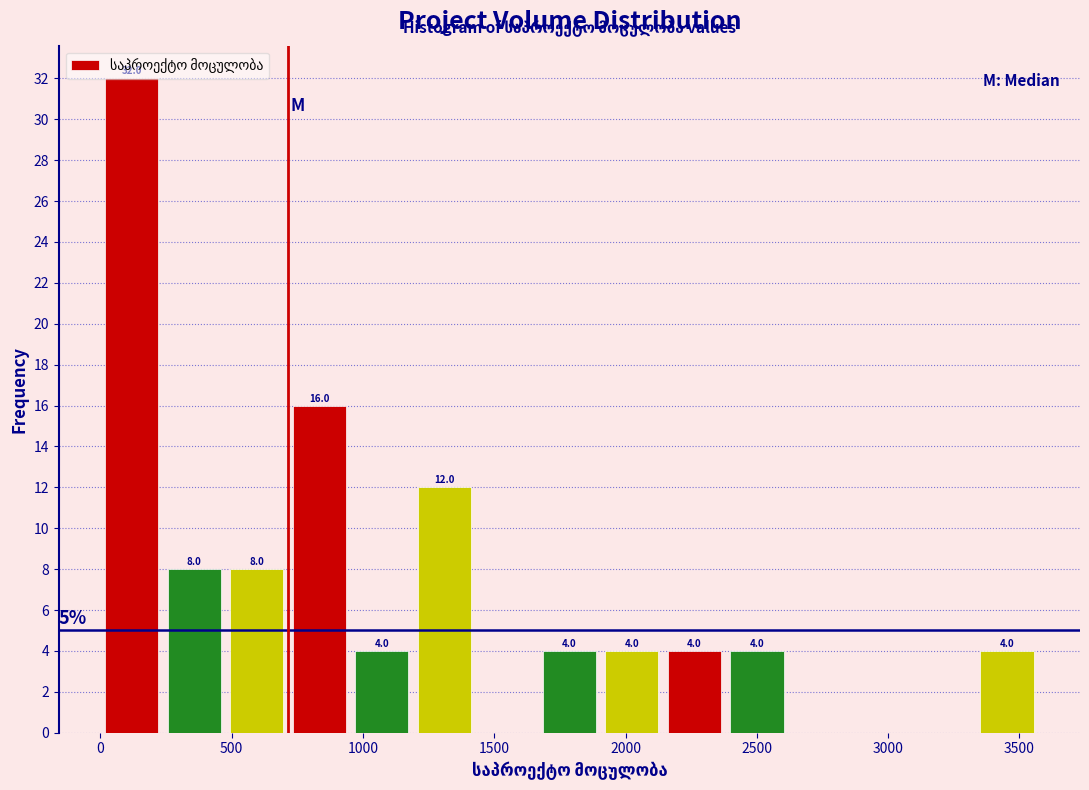

Over which range of the x-axis is the bar tallest?

0 to 250